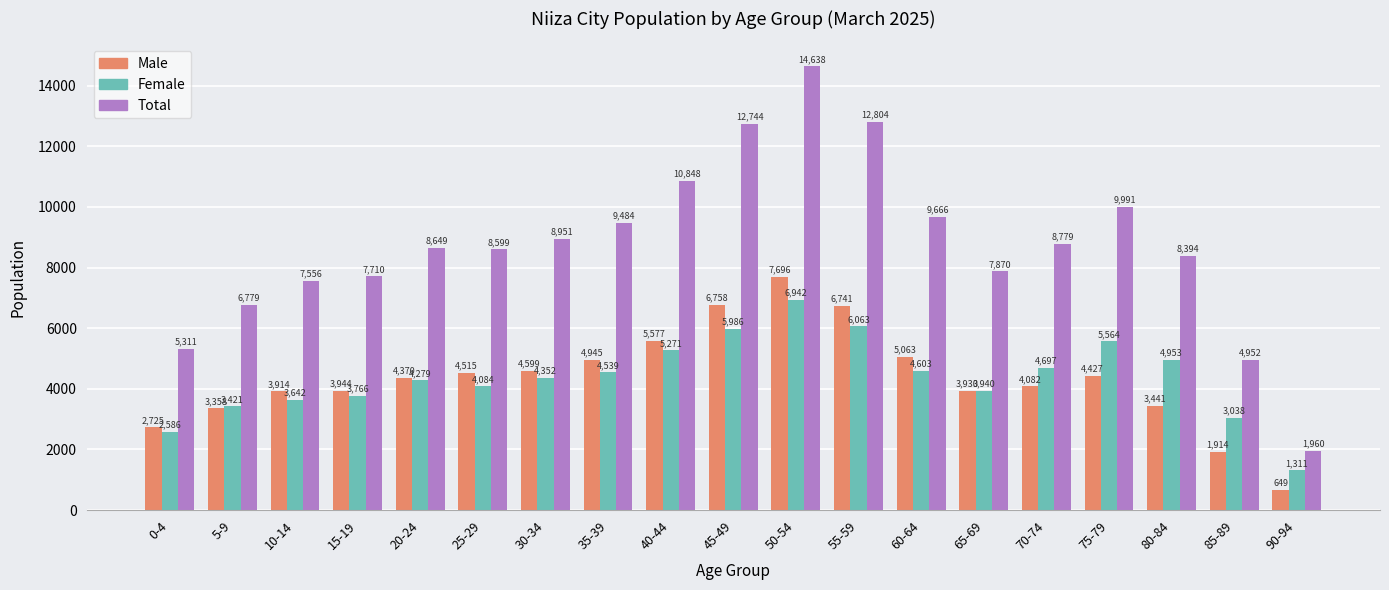

Reading left to right, list all the values displayed in this chart.

Male: 2725	3358	3914	3944	4370	4515	4599	4945	5577	6758	7696	6741	5063	3930	4082	4427	3441	1914	649
Female: 2586	3421	3642	3766	4279	4084	4352	4539	5271	5986	6942	6063	4603	3940	4697	5564	4953	3038	1311
Total: 5311	6779	7556	7710	8649	8599	8951	9484	10848	12744	14638	12804	9666	7870	8779	9991	8394	4952	1960